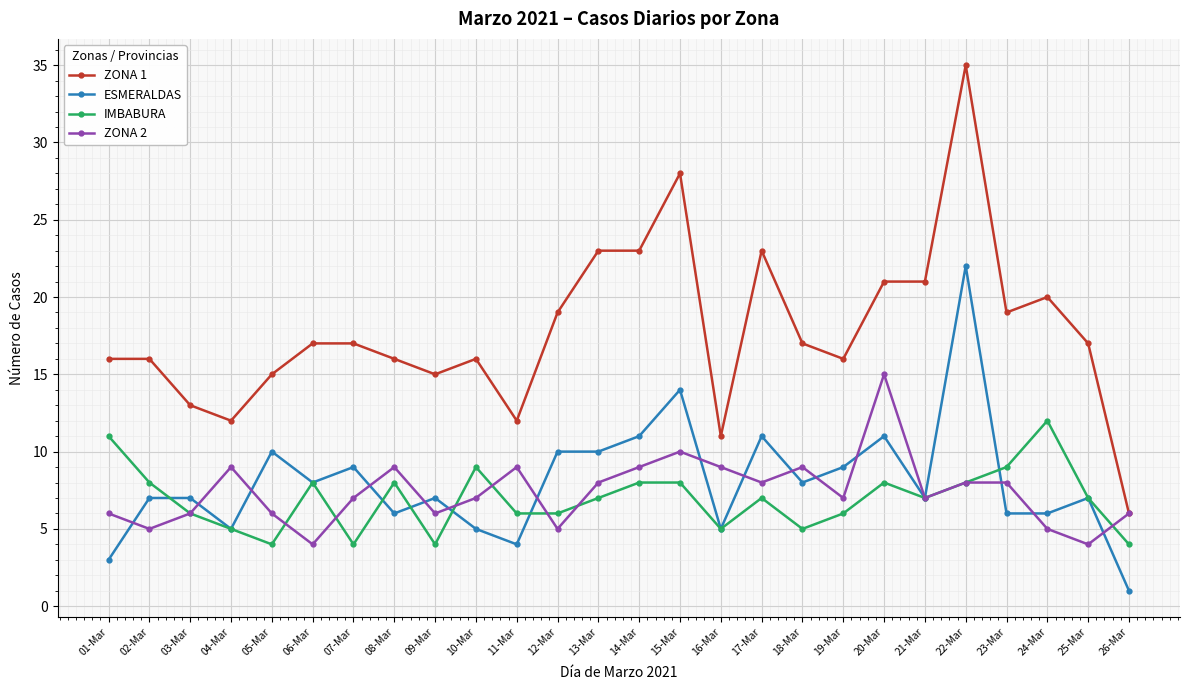

The ZONA 1 series shows 15 at 05-Mar. True or false?

True